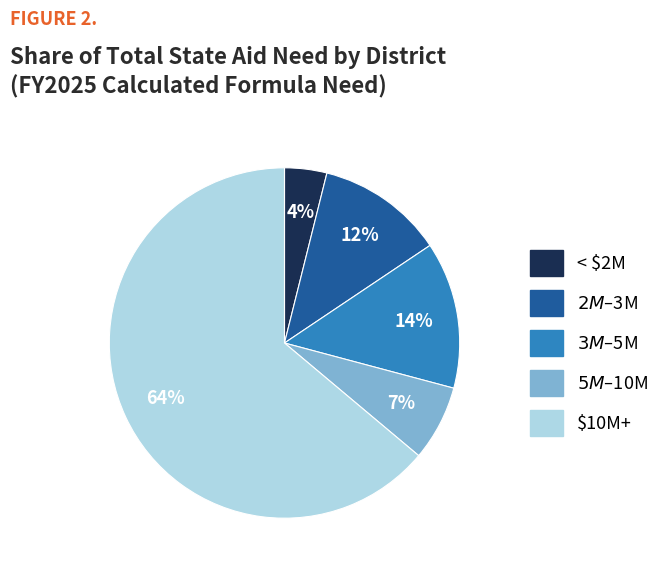

To the nearest percent, what is the average slice percentage?

20%